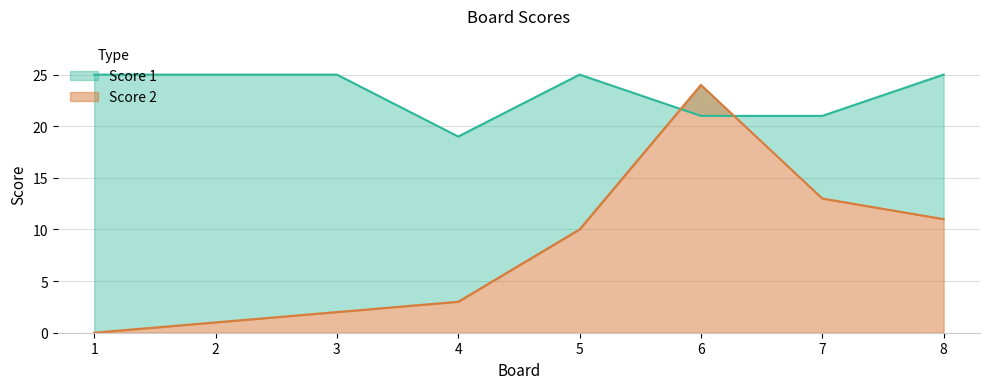

Reading left to right, transcribe all the data shown in this chart.

Score 1: 1=25	2=25	3=25	4=19	5=25	6=21	7=21	8=25
Score 2: 1=0	2=1	3=2	4=3	5=10	6=24	7=13	8=11